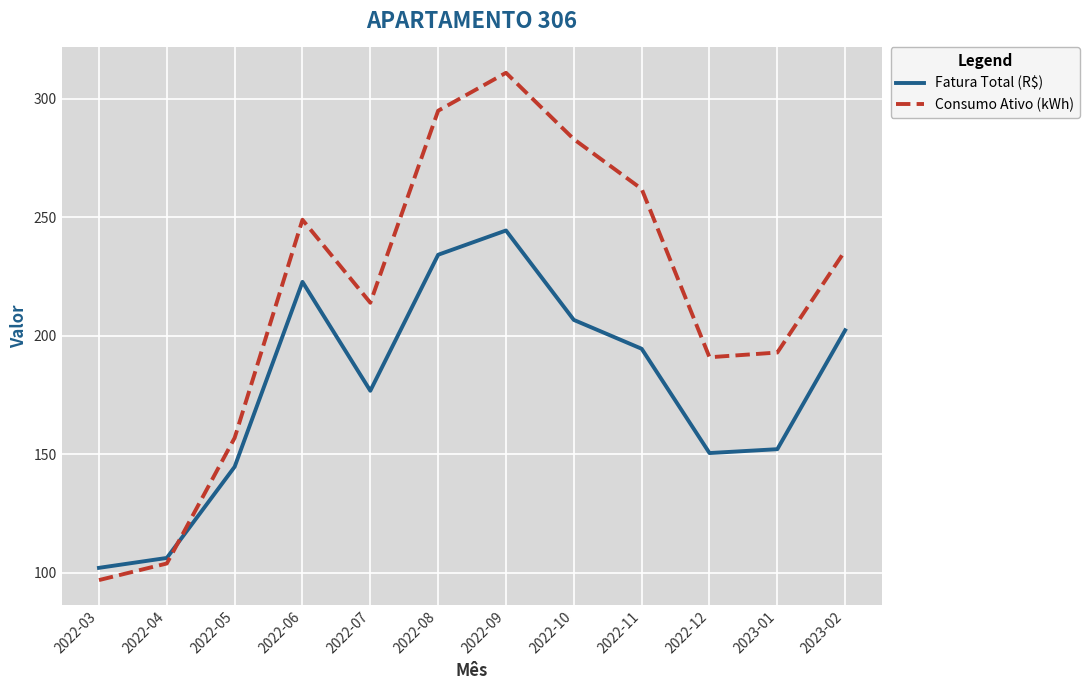

What position from the right is 2022-03?

12